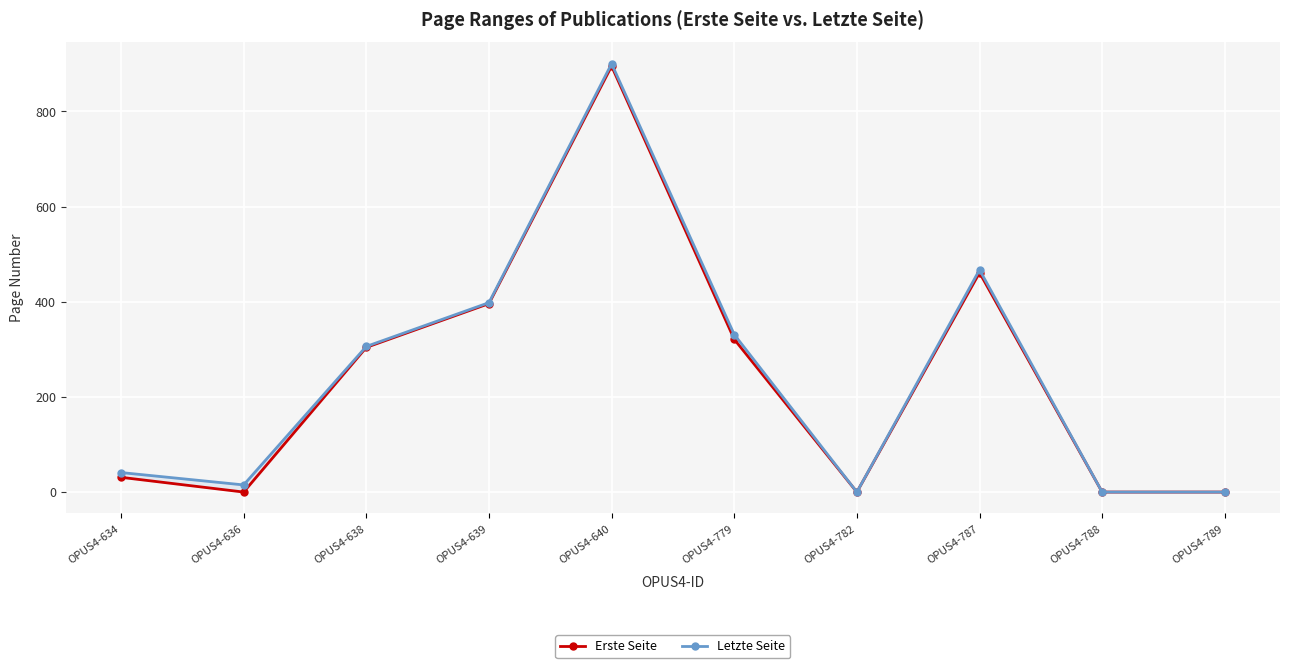

Reading right to left, extract all data points from this chart.

Erste Seite: 0	0	461	0	321	895	396	304	0	31
Letzte Seite: 0	0	467	0	331	900	398	306	15	41